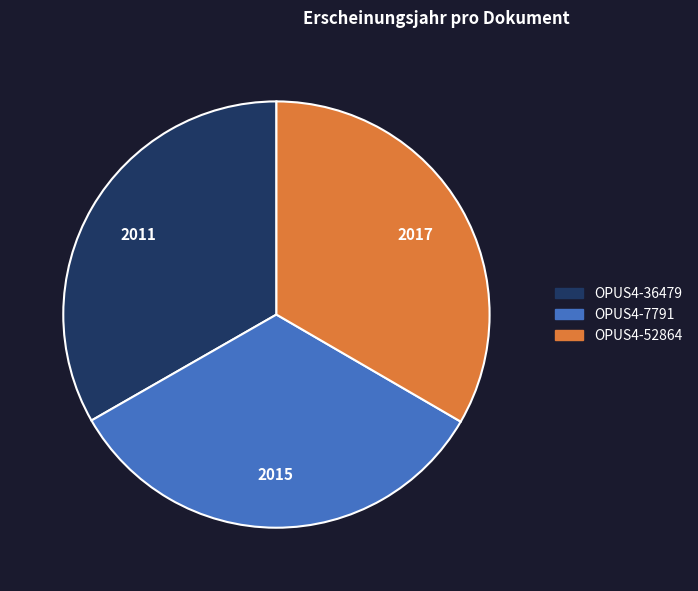

Do OPUS4-52864 and OPUS4-7791 together represent more than half of the pie?

Yes